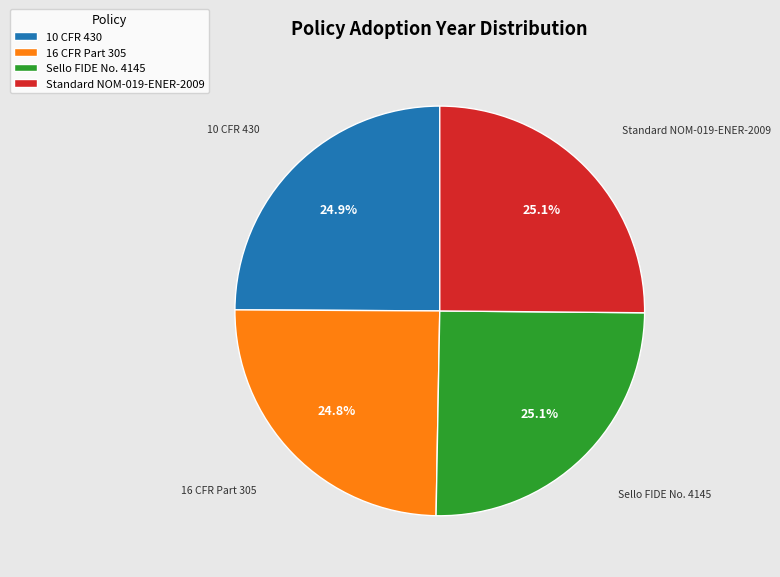

True or false: Standard NOM-019-ENER-2009 accounts for 25% of the total.

True